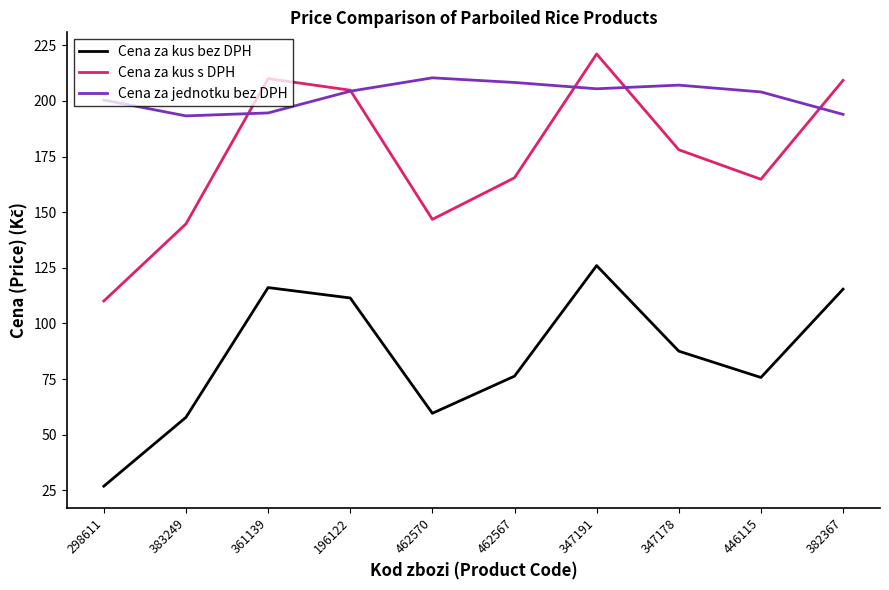

At how many categories does at least one series exceed 100?

10